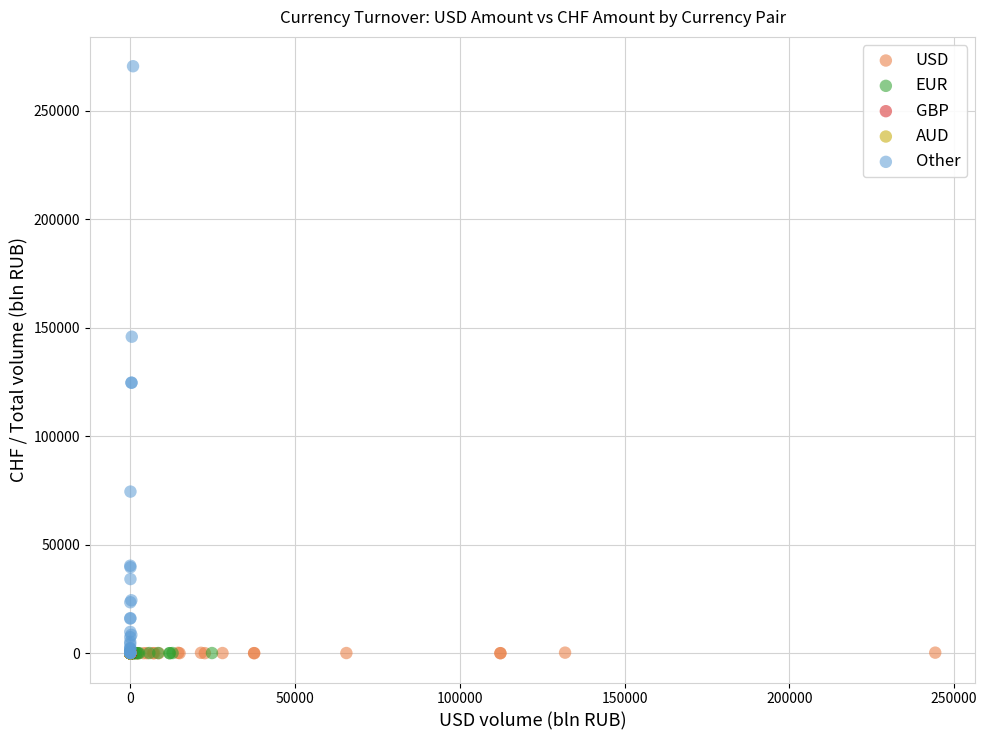

Which series has the largest Y range (max minus min)?

Other